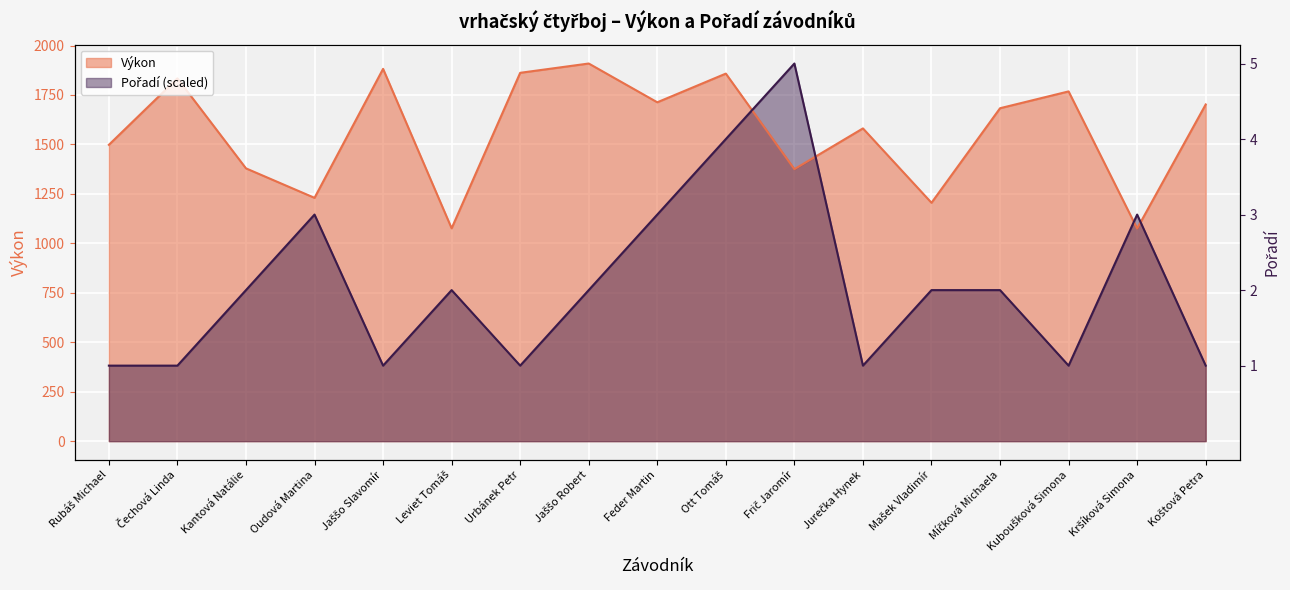

What is the label of the 1st point from the left?

Rubáš Michael